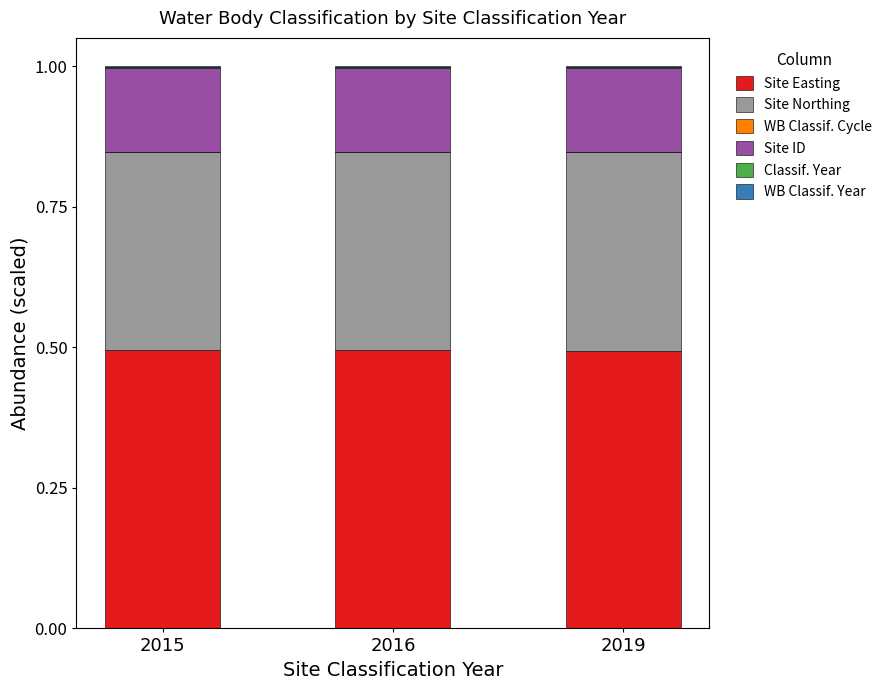

True or false: Site Easting has a value of 0.5 at 2019.

True